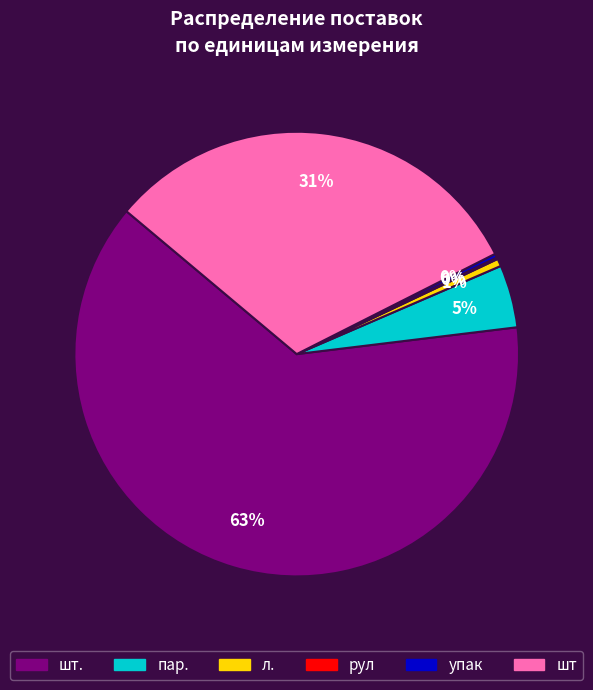

Does any single category account for the majority?

Yes